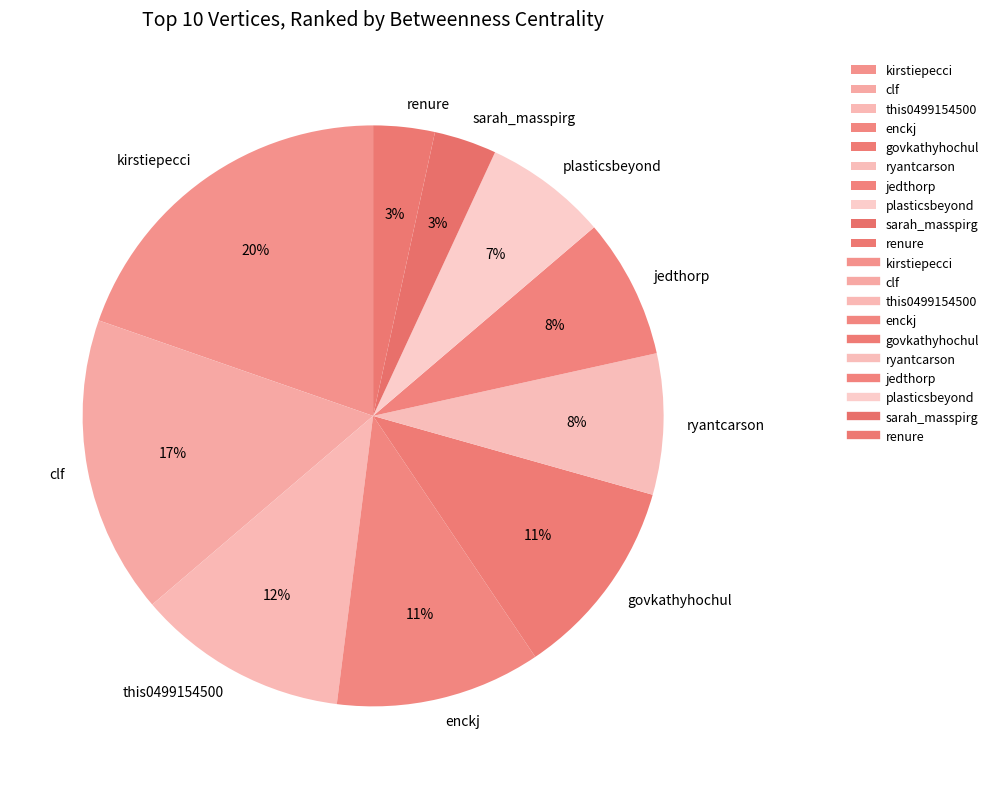

Combined, do ryantcarson and sarah_masspirg account for over 50%?

No